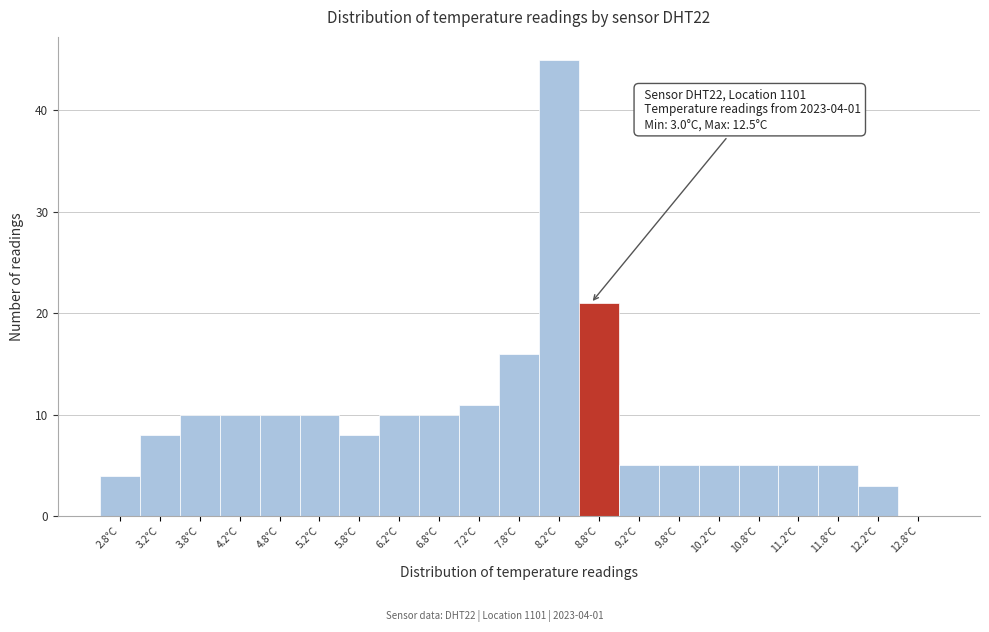

Reading left to right, extract all data points from this chart.

2.8°C=4	3.2°C=8	3.8°C=10	4.2°C=10	4.8°C=10	5.2°C=10	5.8°C=8	6.2°C=10	6.8°C=10	7.2°C=11	7.8°C=16	8.2°C=45	8.8°C=21	9.2°C=5	9.8°C=5	10.2°C=5	10.8°C=5	11.2°C=5	11.8°C=5	12.2°C=3	12.8°C=0